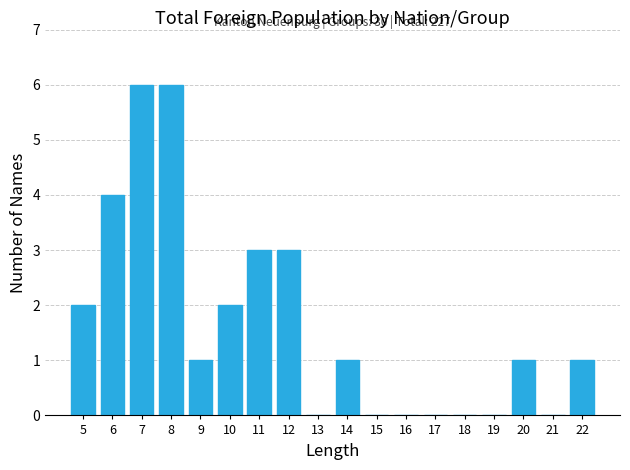

Reading left to right, transcribe all the data shown in this chart.

5=2	6=4	7=6	8=6	9=1	10=2	11=3	12=3	13=0	14=1	15=0	16=0	17=0	18=0	19=0	20=1	21=0	22=1